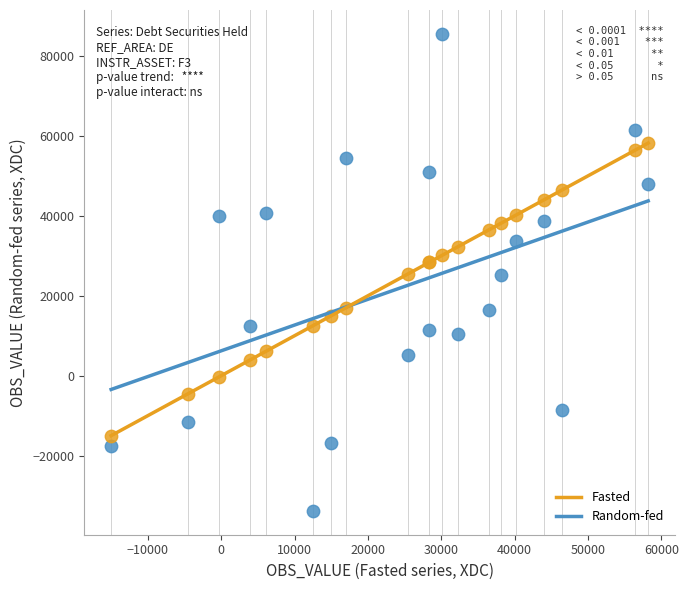

Which series reaches the maximum Y coordinate?

Random-fed